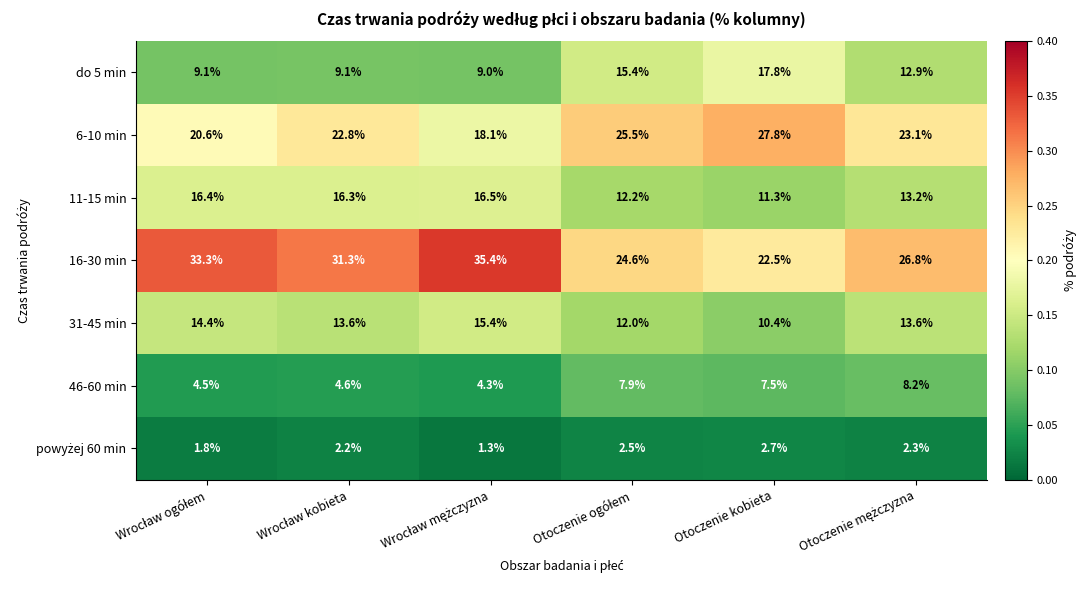

Is it true that 11-15 min equals 19.8 at Otoczenie kobieta?

False